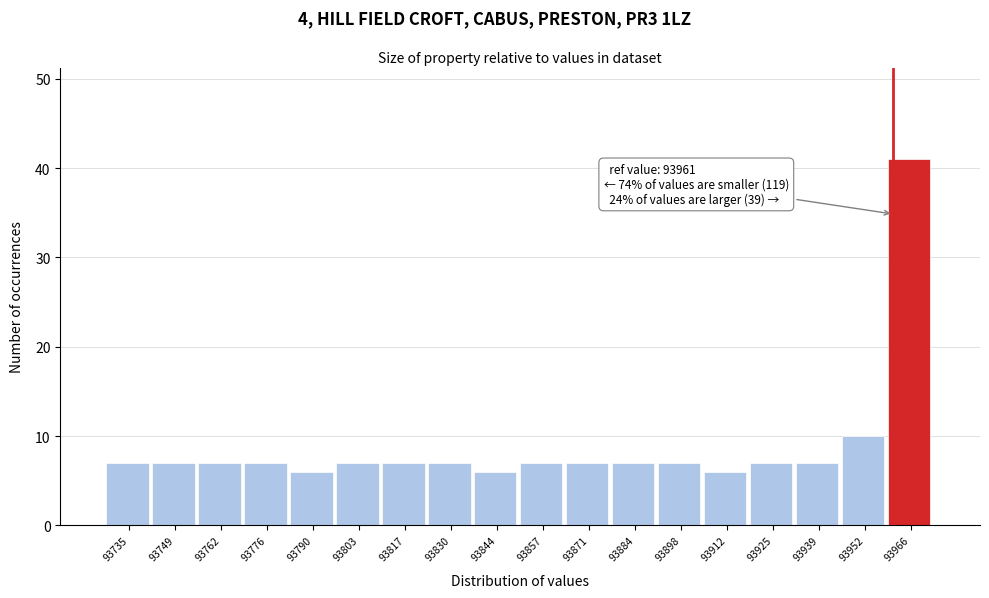

Over which range of the x-axis is the bar tallest?

93960 to 93974